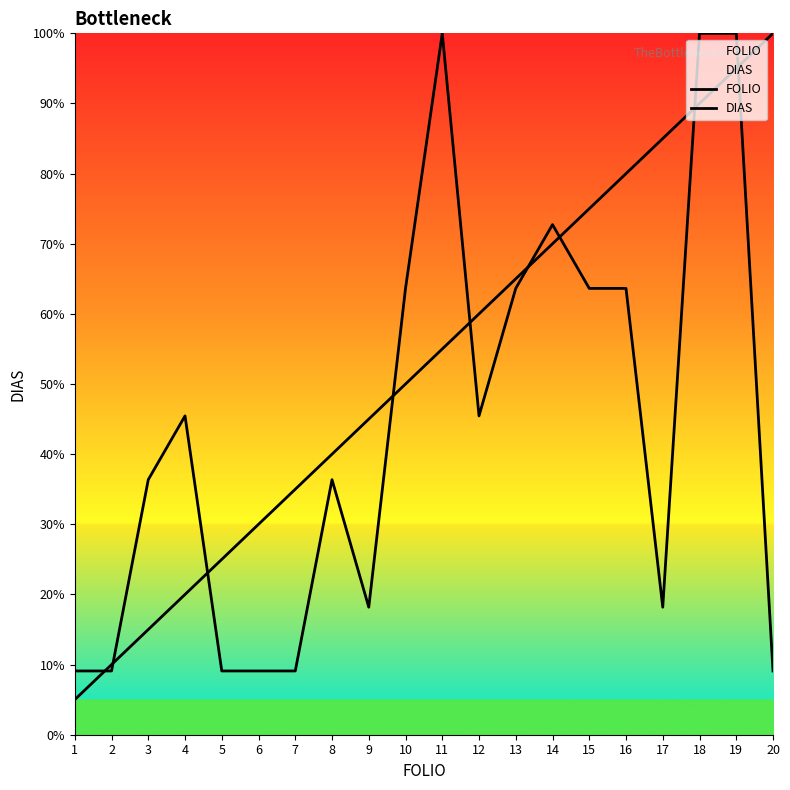

Which has a higher value, 17 or 7?

17